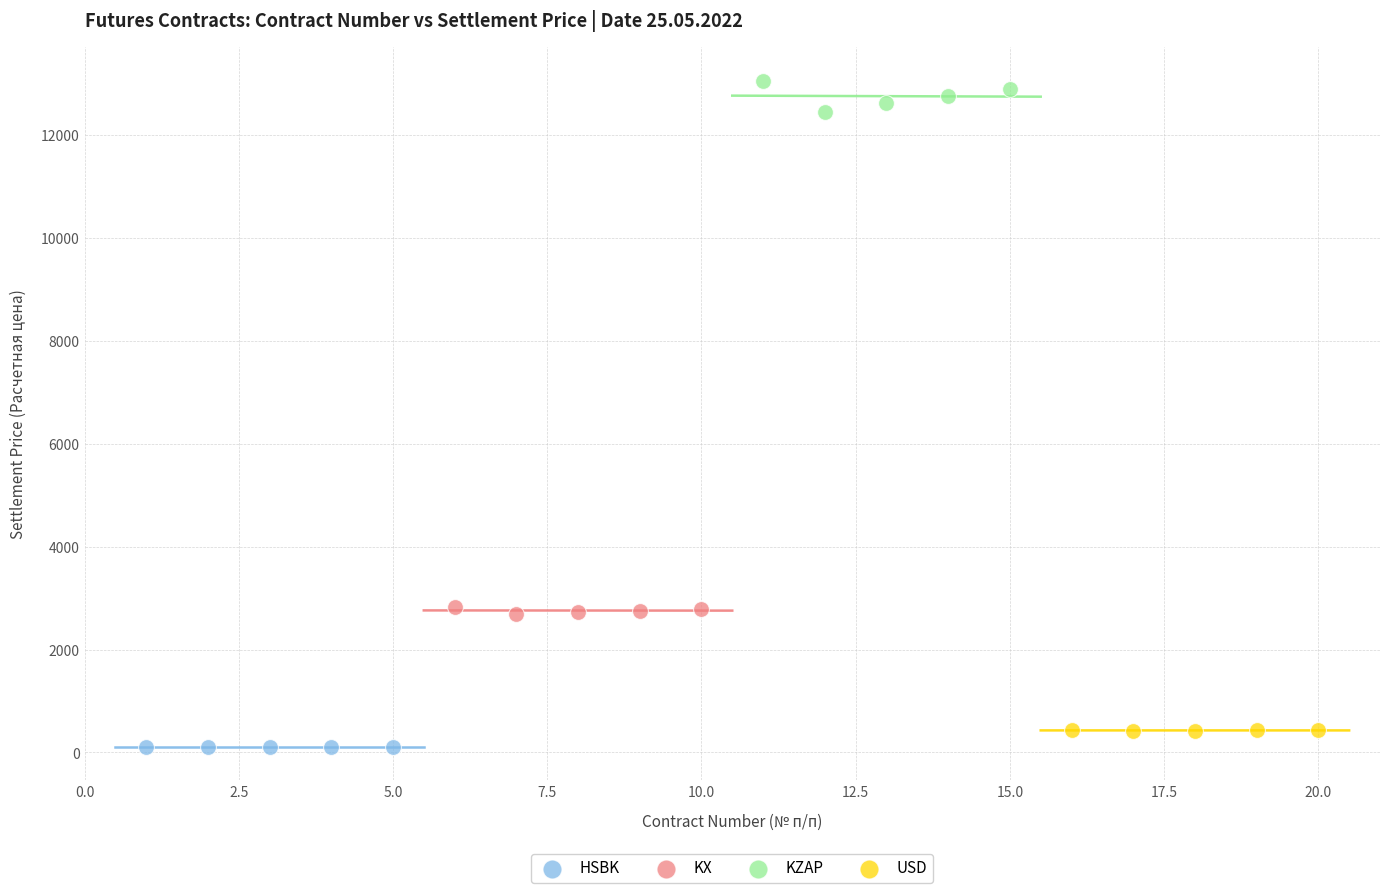

What are all the series names shown in the legend?

HSBK, KX, KZAP, USD